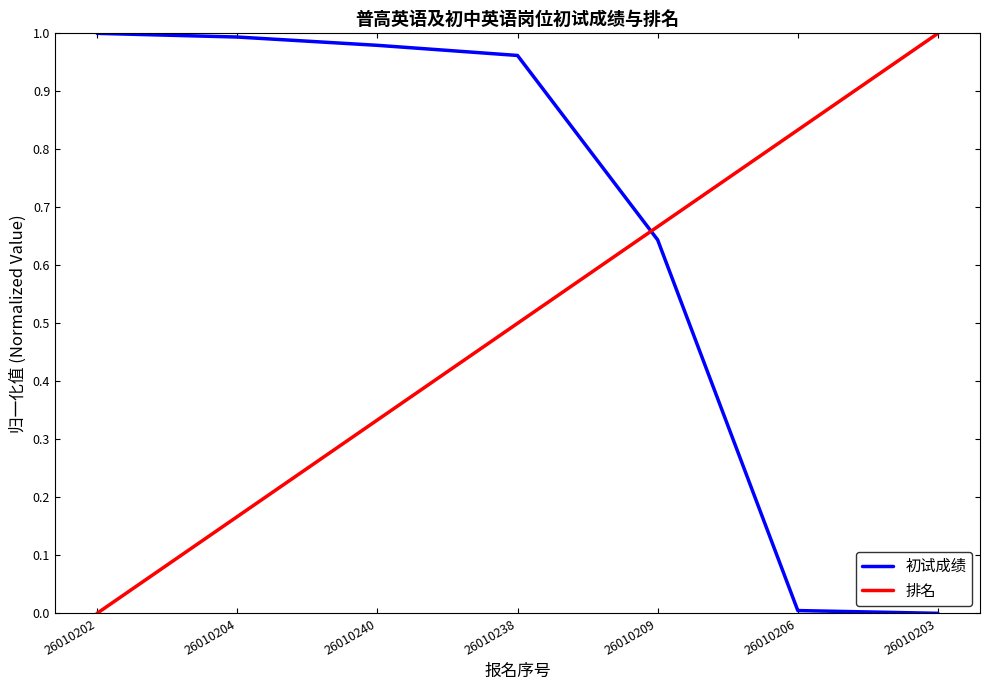

What position from the left is 26010203?

7